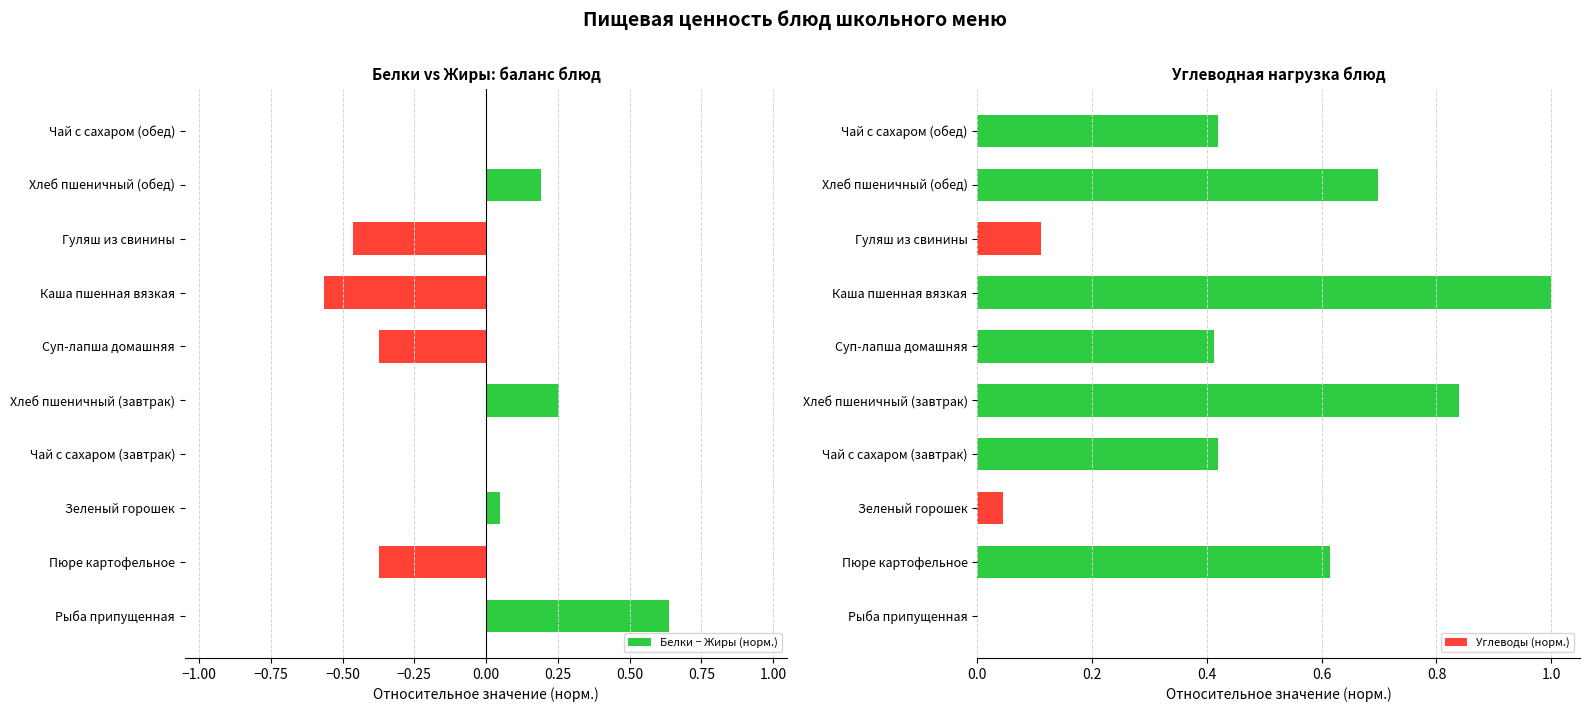

The Белки − Жиры (норм.) series shows 0.0 at Чай с сахаром (обед). True or false?

True